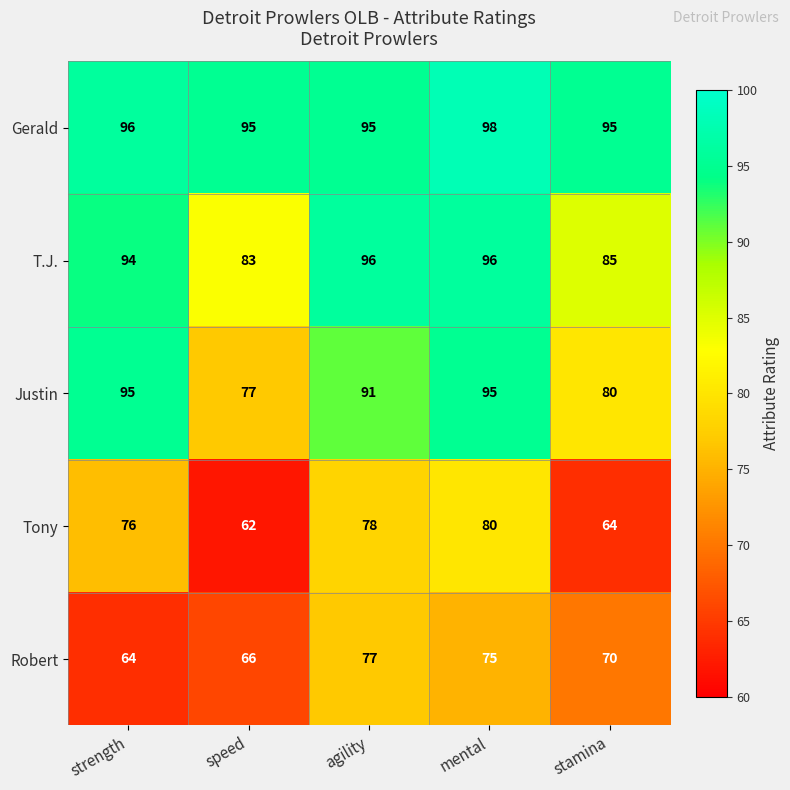

What is the difference between the maximum and minimum values in the T.J. series?

13